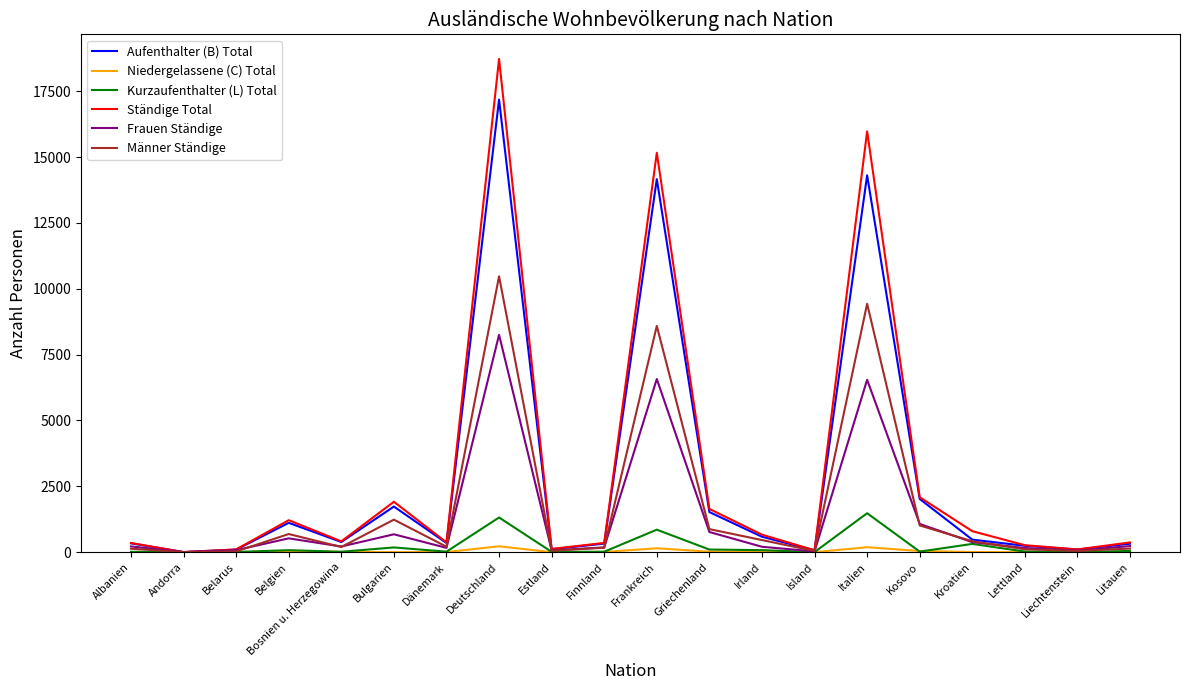

What is the minimum value for Ständige Total?

4